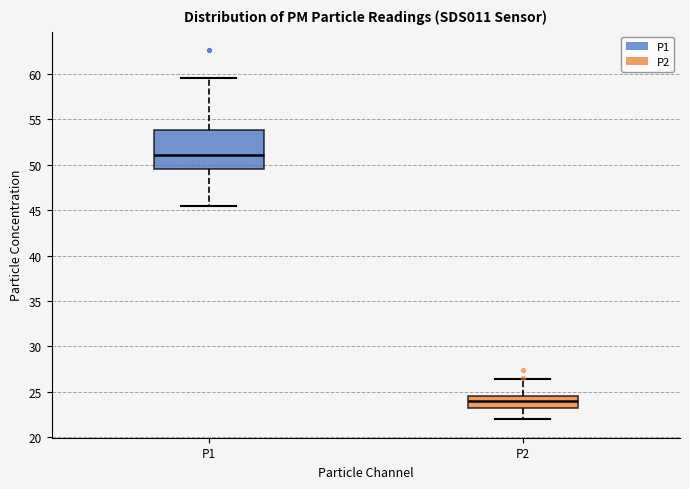

Which box is the tallest, from its lower edge to its upper edge?

P1